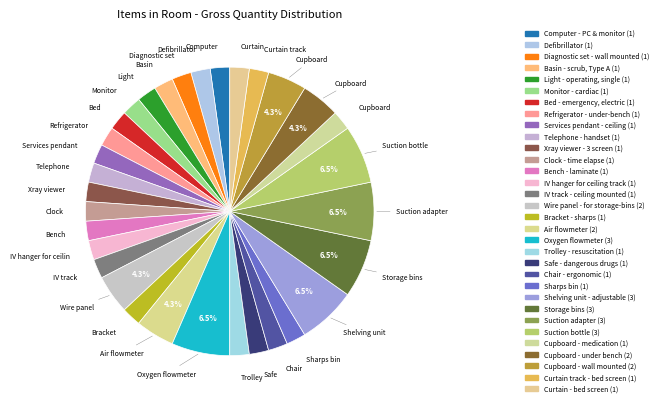

Approximately how many times larger is the value at Bracket - sharps compared to Trolley - resuscitation?

1.0